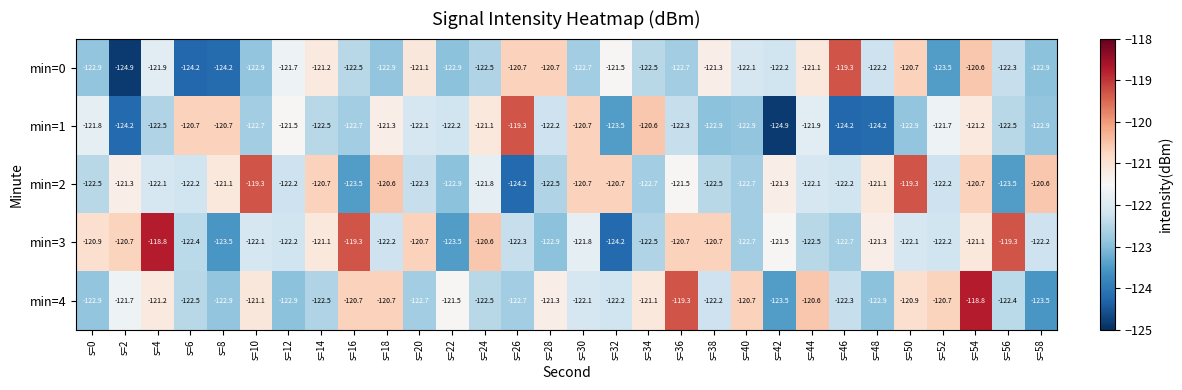

What is the total value across all series at s=18?

-607.7